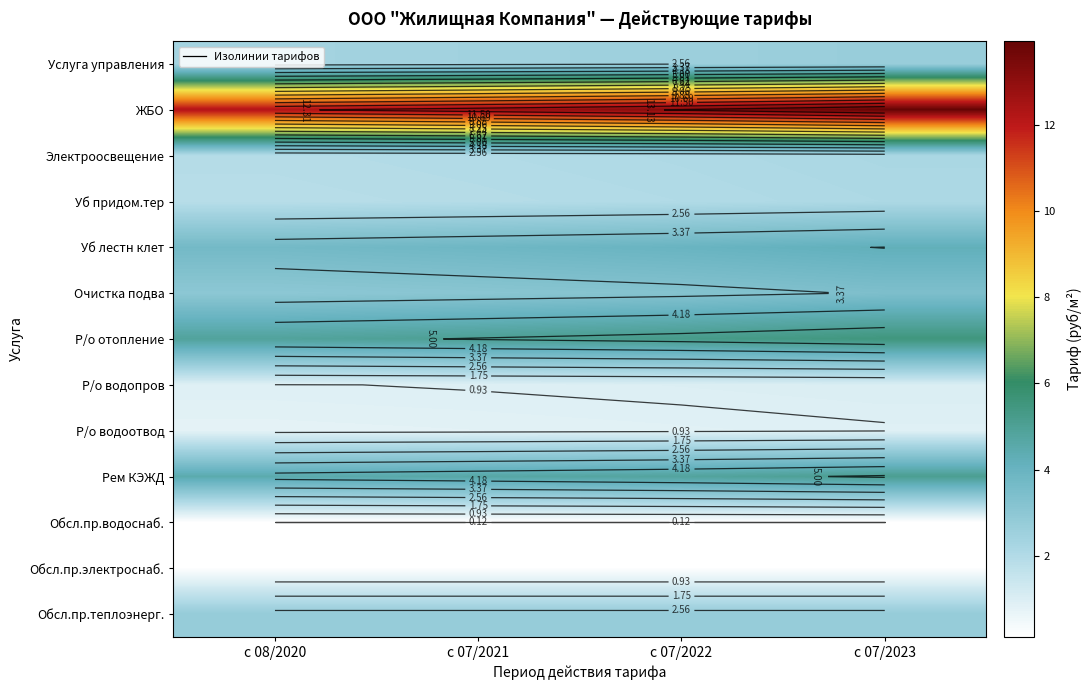

What is the smallest value displayed?

0.1